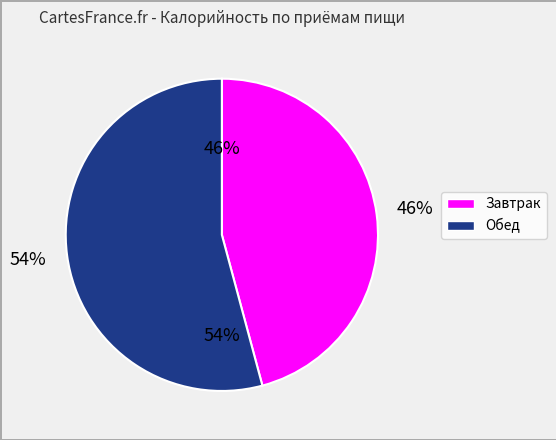

What percentage is NOT represented by Обед?

45.8%